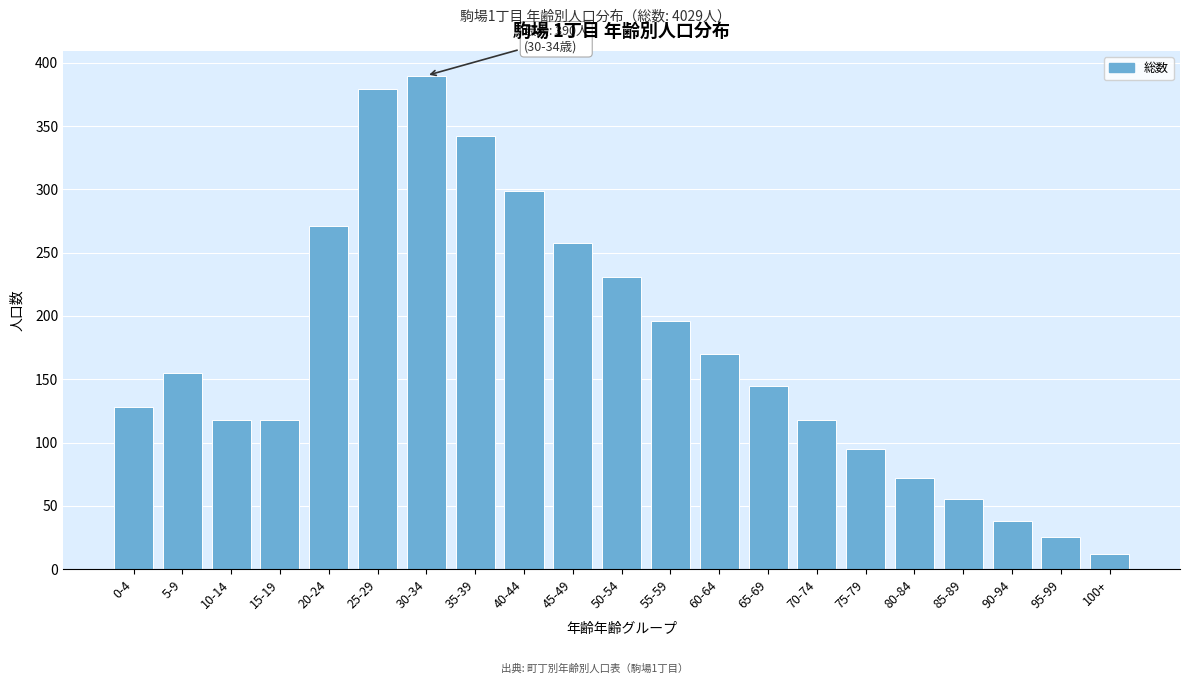

Reading left to right, list all the values displayed in this chart.

128	155	118	118	271	379	390	342	299	258	231	196	170	145	118	95	72	55	38	25	12